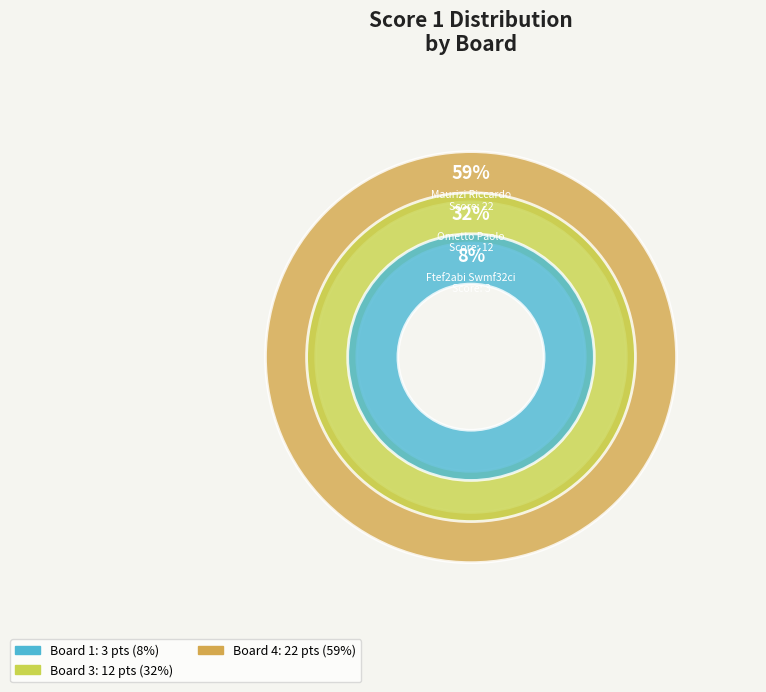

Does Board 4 account for over 50% of the chart?

Yes